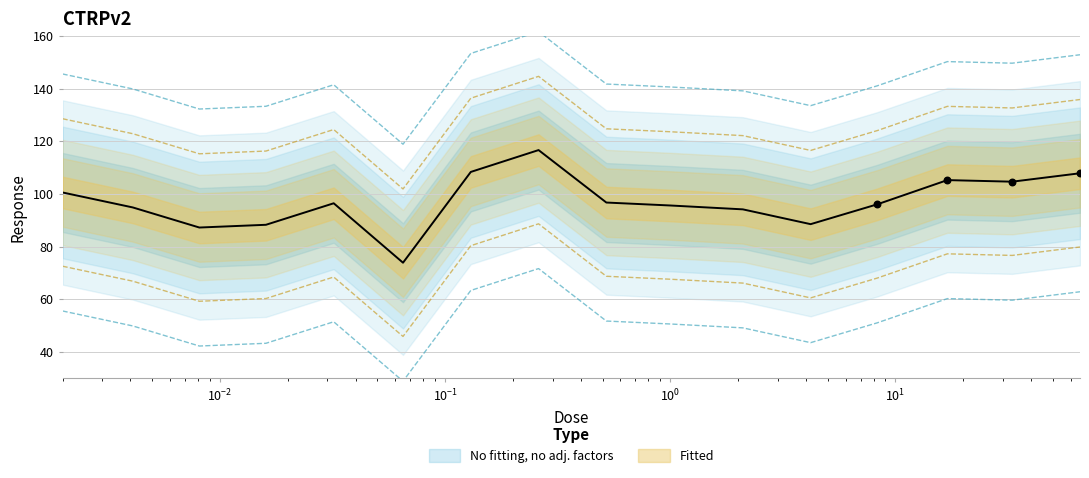

Approximately how many times larger is the value at 0.0041 compared to 0.016?

1.0